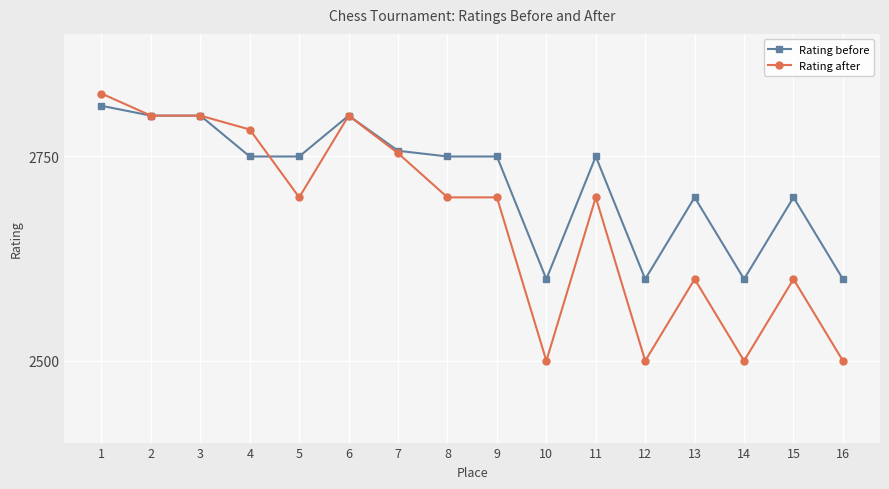

Rank the series by their average value, from highest to lowest.

Rating before, Rating after